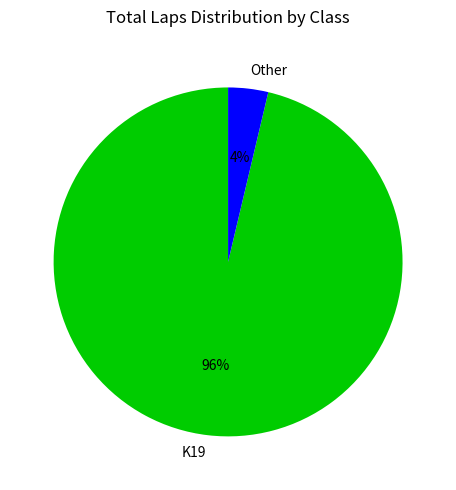

Which category has the smallest portion of the pie?

Other